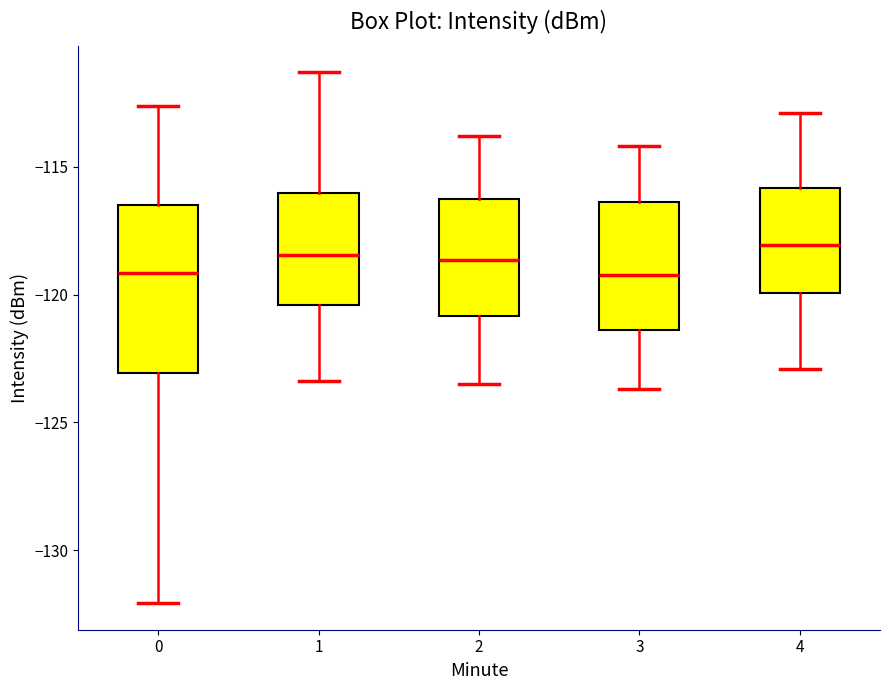

Reading left to right, read every box against the y-axis: the position of its median line, the range the box covers, and the ends of its whiskers. The values are not printed on the chart, so give them approximately, as read against the axis.

0: median -119.0, box -123.0 to -116.5, whiskers -132.0 to -112.5
1: median -118.5, box -120.5 to -116.0, whiskers -123.5 to -111.5
2: median -118.5, box -121.0 to -116.5, whiskers -123.5 to -114.0
3: median -119.0, box -121.5 to -116.5, whiskers -123.5 to -114.0
4: median -118.0, box -120.0 to -116.0, whiskers -123.0 to -113.0